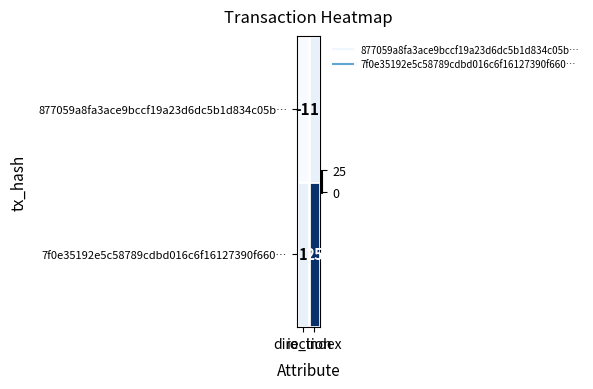

Which series has the largest total across all categories?

7f0e35192e5c58789cdbd016c6f16127390f660…